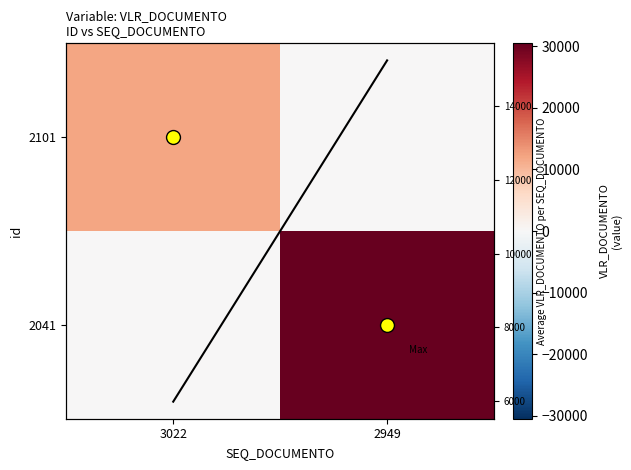

What is the difference between the maximum and minimum values in the Mean VLR series?

9265.5